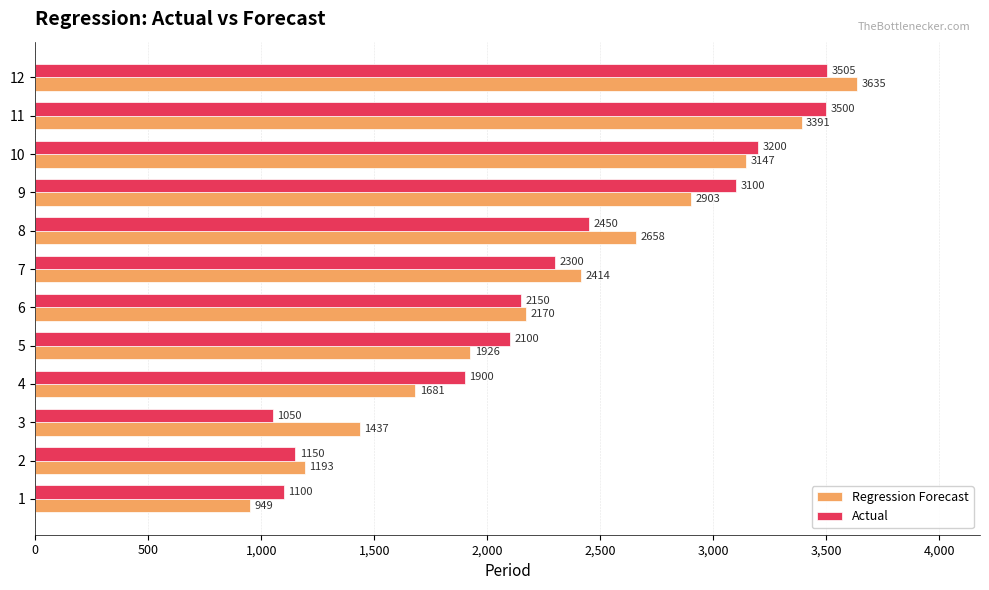

What value does the Actual series have at 8?

2450.0